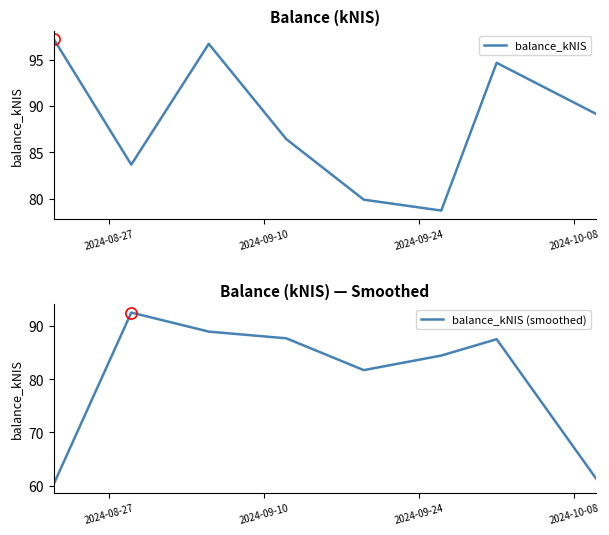

Rank the series by their maximum value, from lowest to highest.

balance_kNIS (smoothed), balance_kNIS